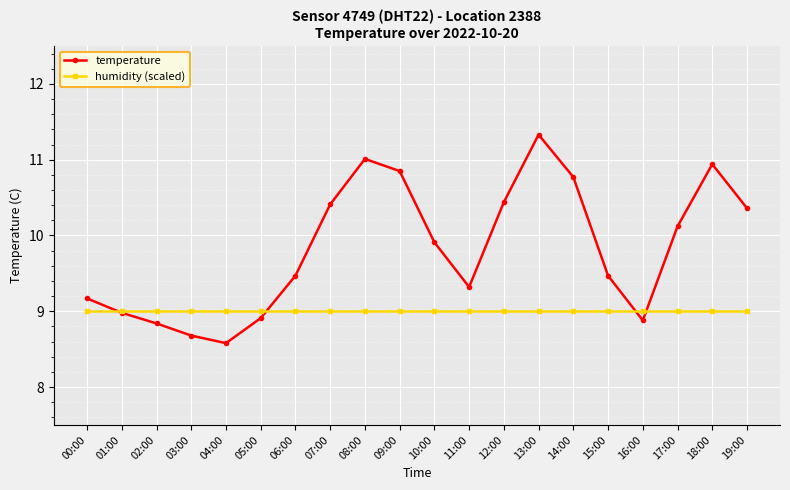

True or false: temperature has more than 1 interior local peaks.

True